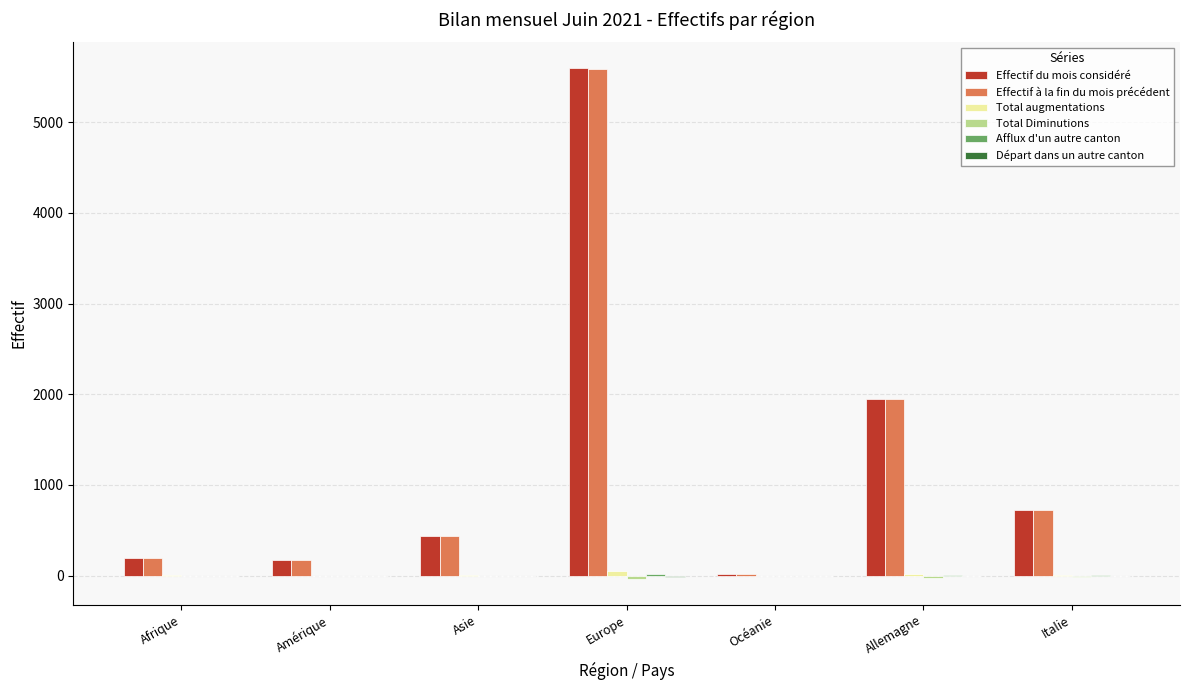

How many groups of bars are there?

7